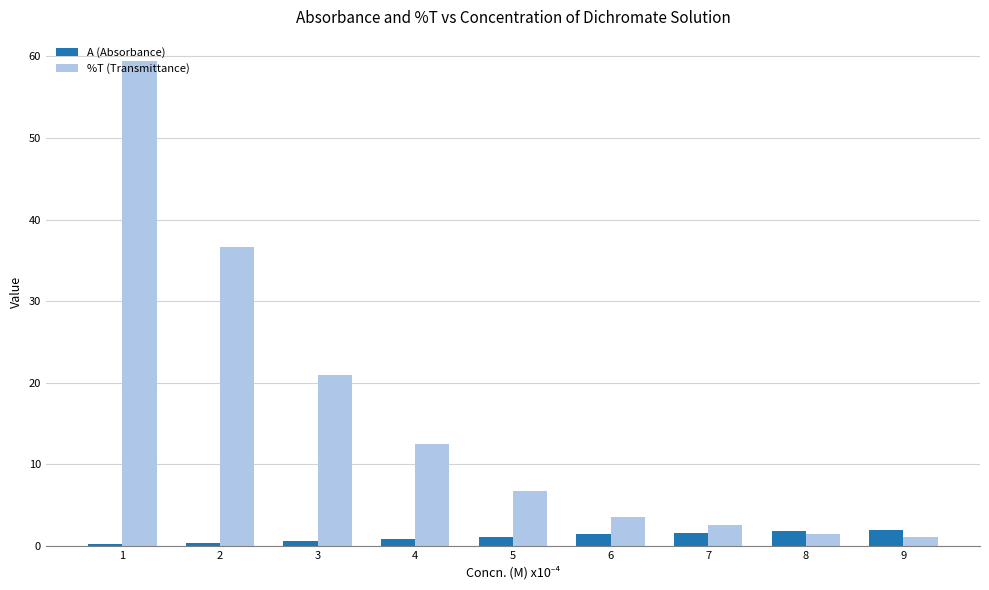

What is the difference between the maximum and second lowest values in the %T (Transmittance) series?

57.9